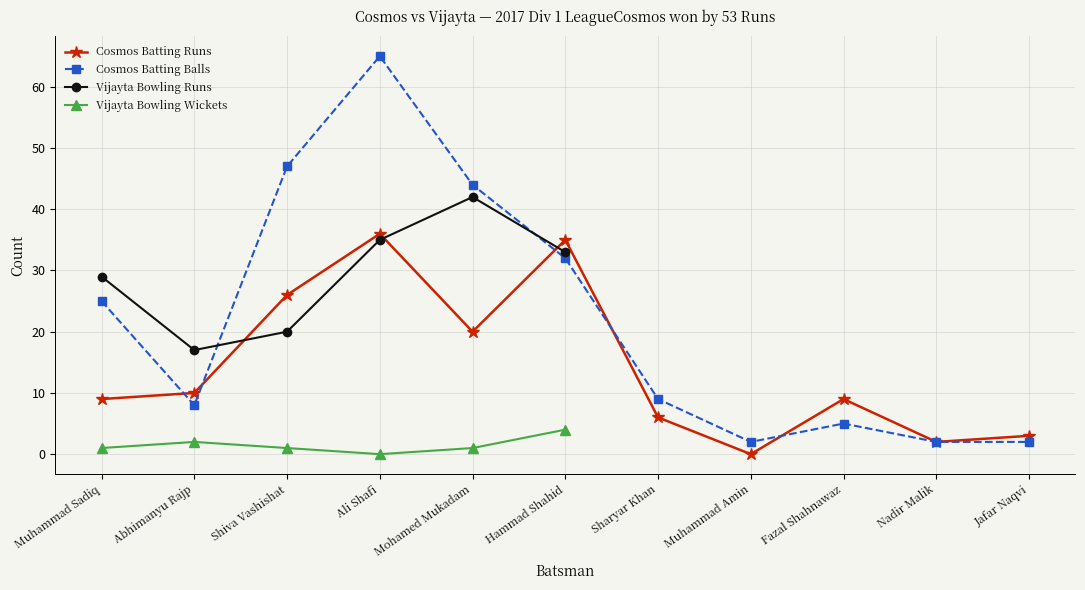

The Cosmos Batting Runs series shows 59 at Ali Shafi. True or false?

False